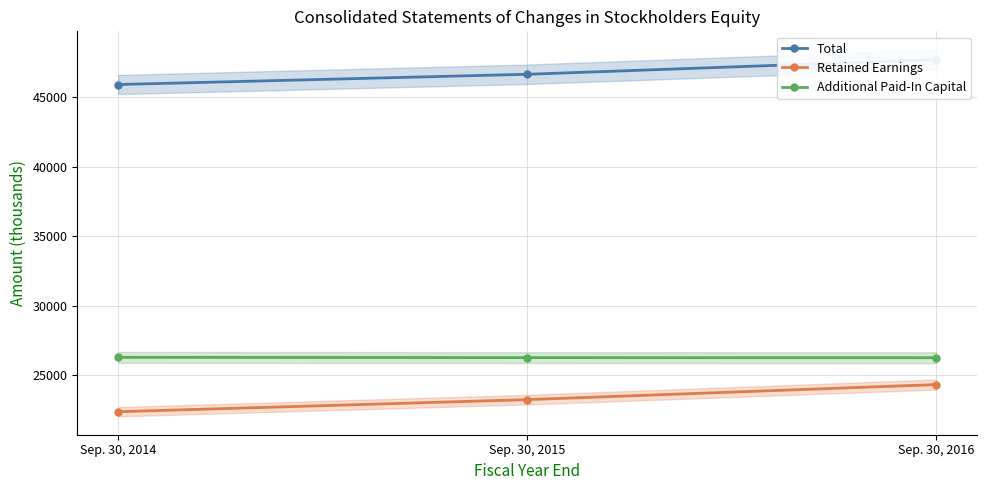

Reading left to right, what are all the values shown in this chart?

Total: 45932	46669	47725
Retained Earnings: 22382	23252	24334
Additional Paid-In Capital: 26295	26275	26270